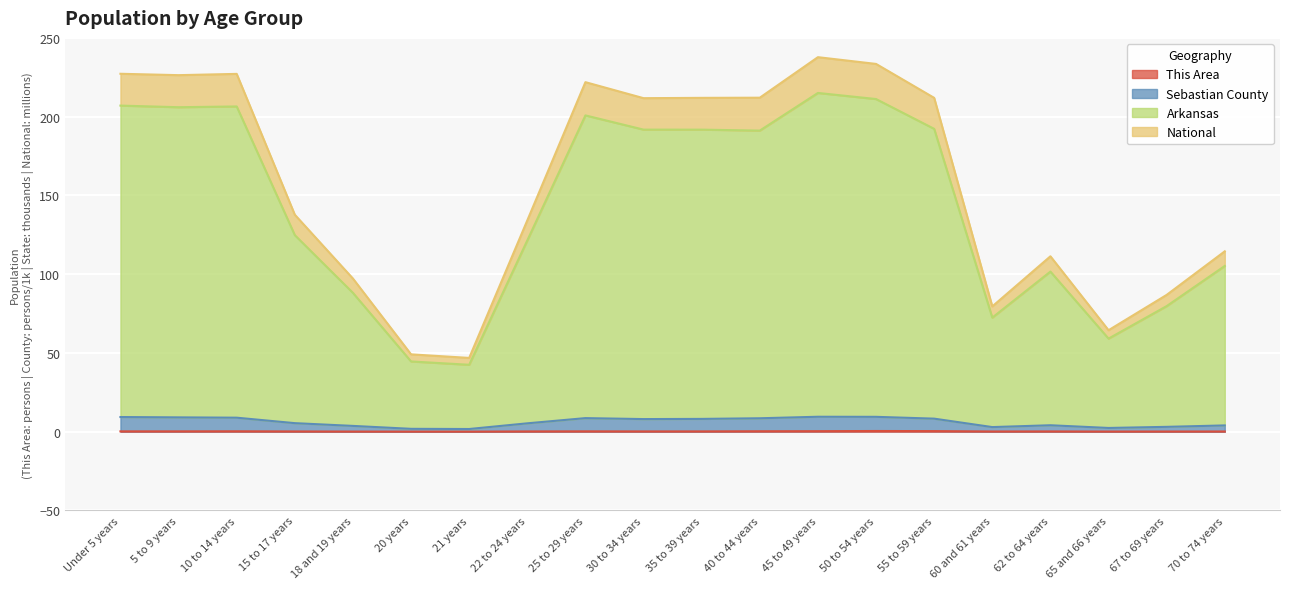

Does the chart display data point markers on the line(s)?

No